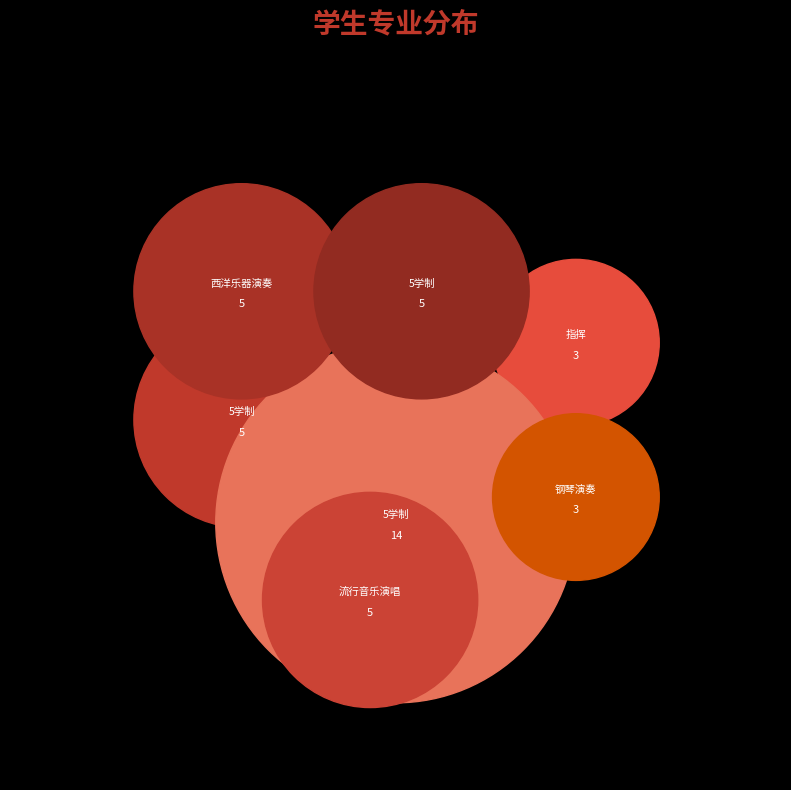

Which has a higher value, 作曲与作曲技术理论（5学制） or 音乐表演（西洋乐器演奏）?

作曲与作曲技术理论（5学制）